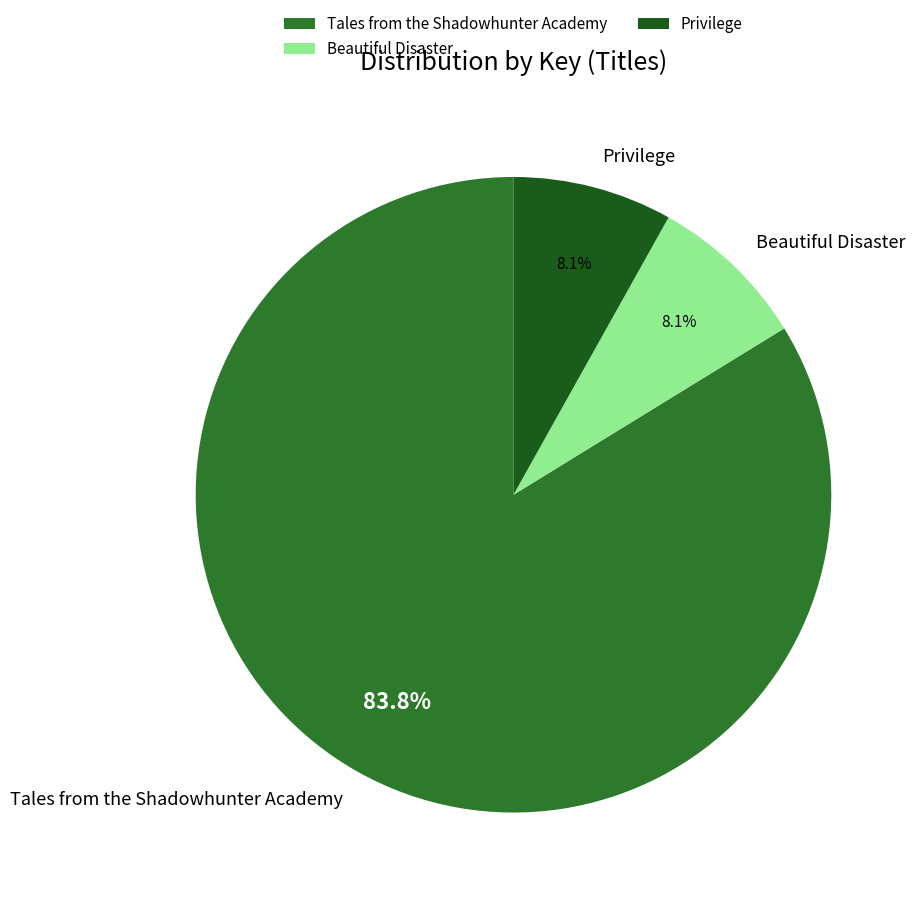

Which has a higher value, Tales from the Shadowhunter Academy or Privilege?

Tales from the Shadowhunter Academy